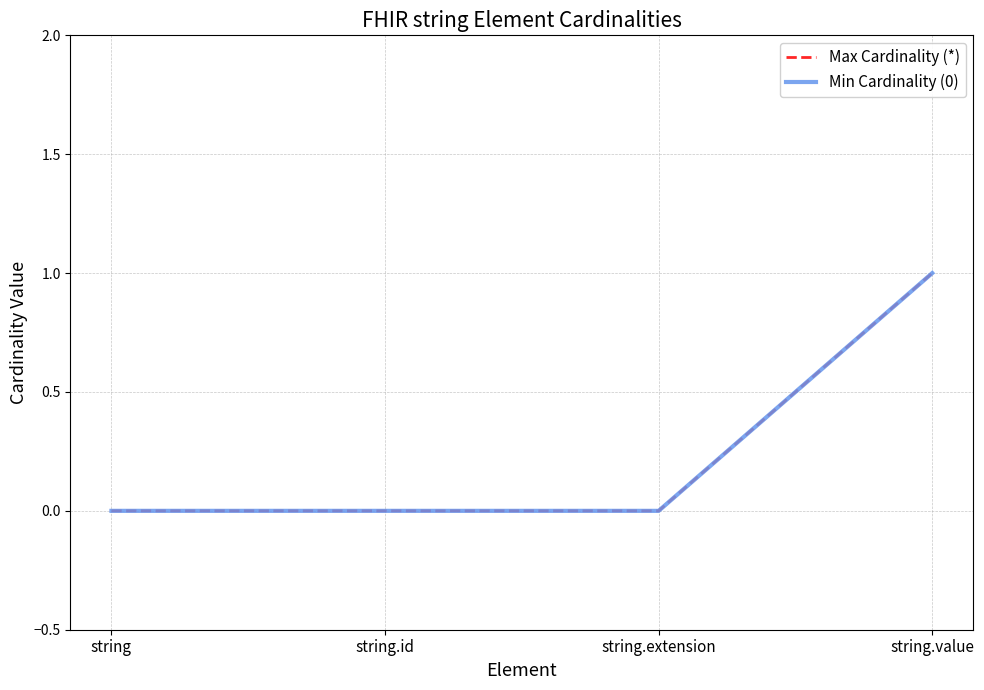

Is this an area chart (filled region under the line)?

No